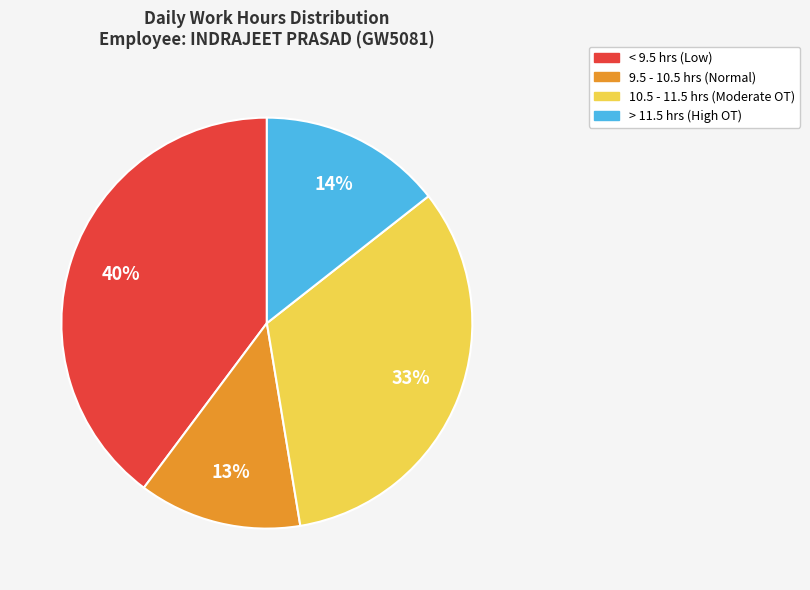

To the nearest percent, what is the average slice percentage?

25%